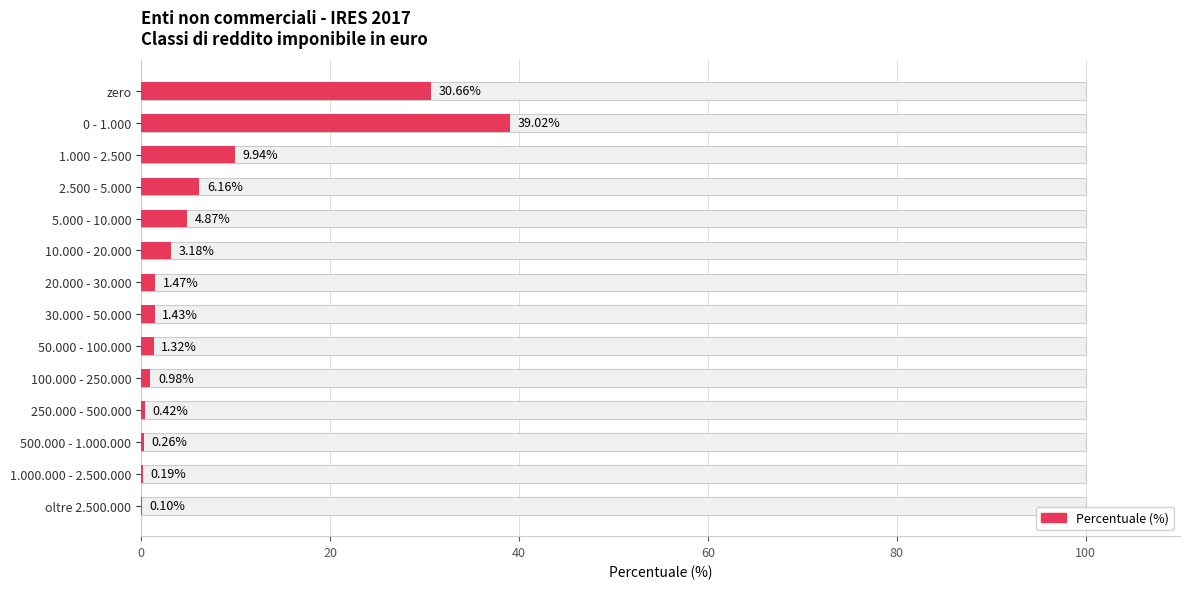

How many data points does each series have?

14